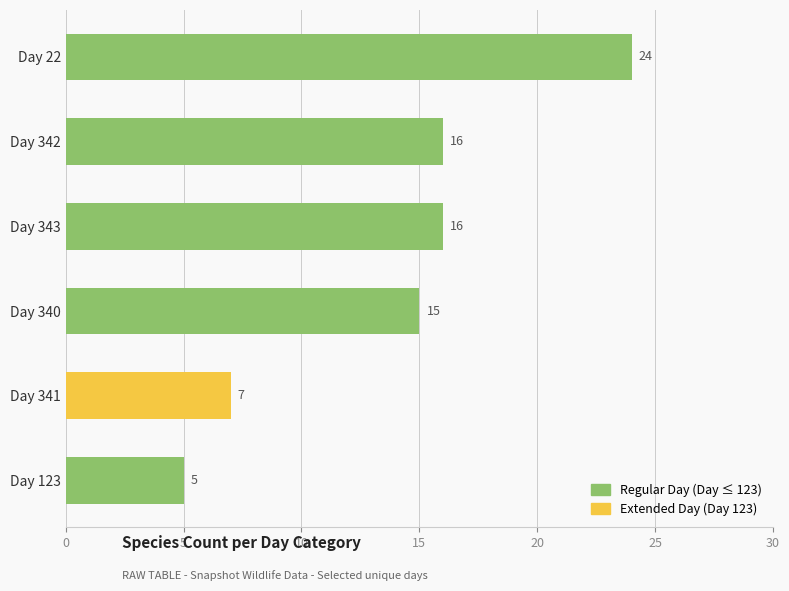

True or false: the data shows 5 at Day 123.

True